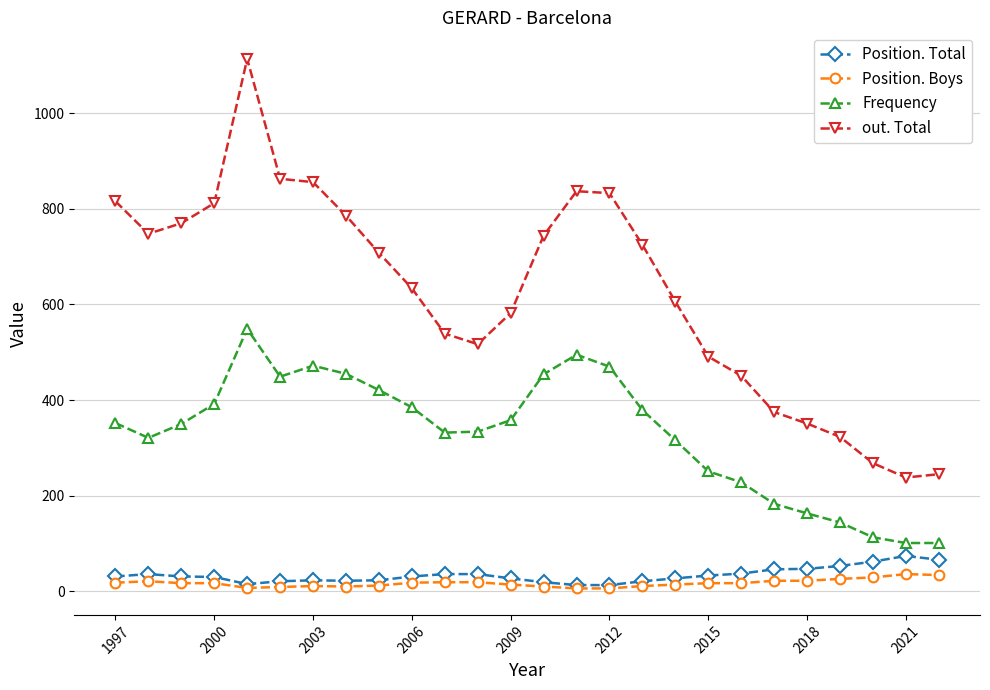

True or false: Position. Total has more than 2 points higher than both neighbors.

True